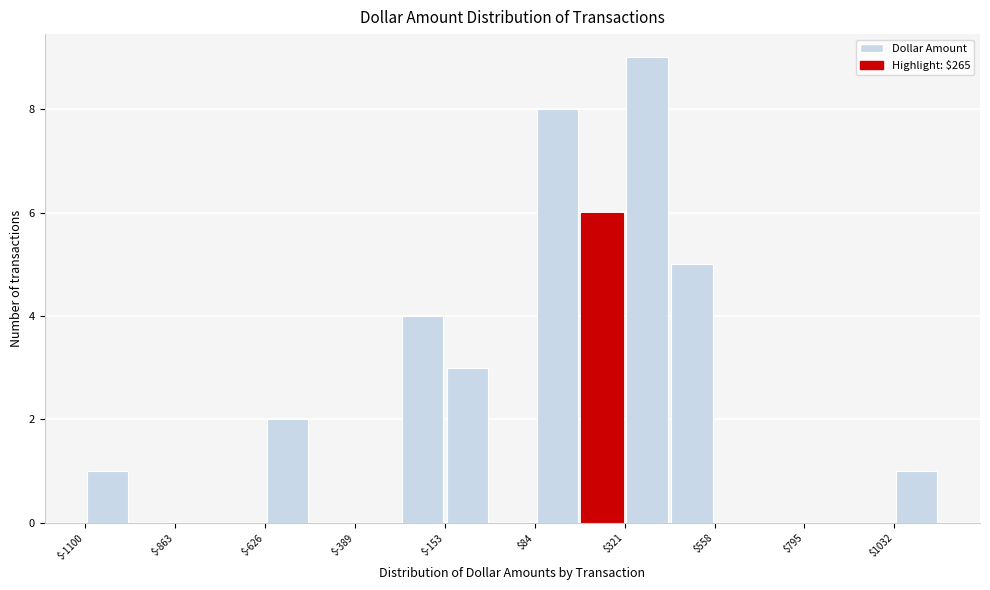

Read against the x-axis, roughly where is the centre of the tallest bar?

400